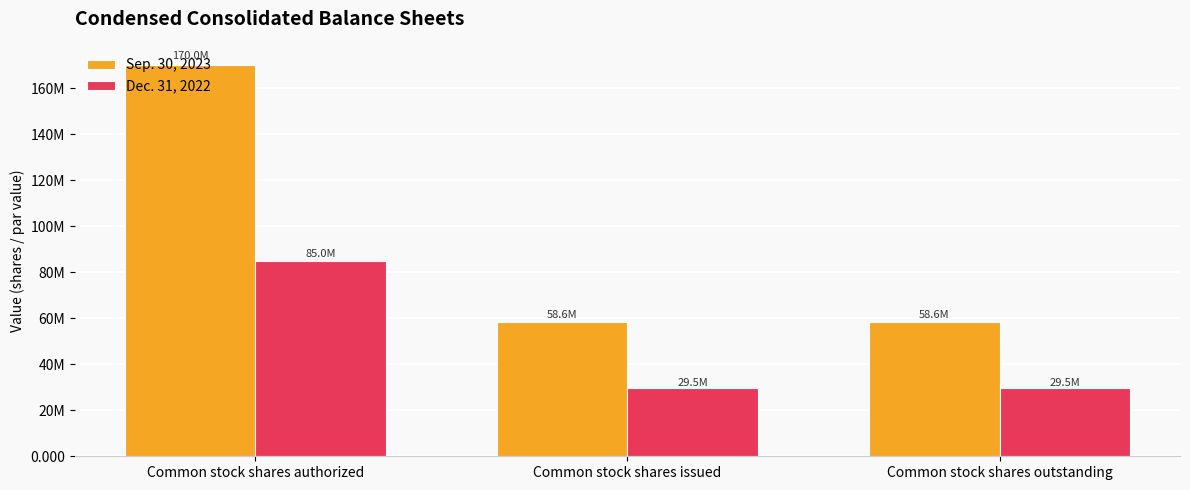

What is the difference between the maximum and second lowest values in the Sep. 30, 2023 series?

111439939